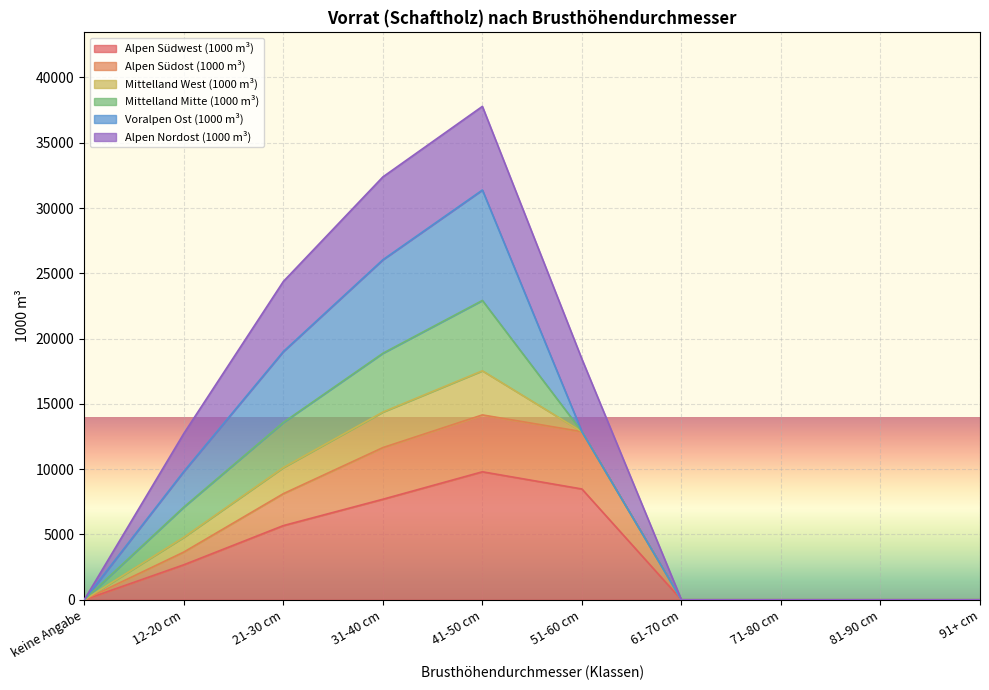

Does the chart display data point markers on the line(s)?

No